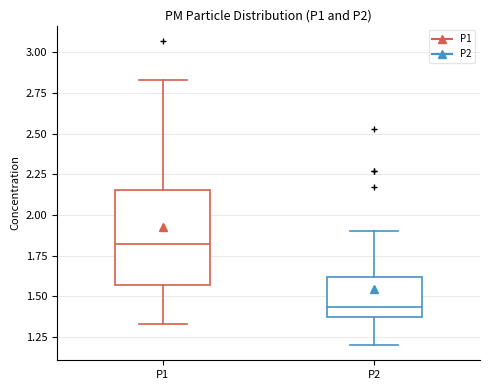

Comparing the boxes themselves (not the whiskers), which one is the tallest?

P1